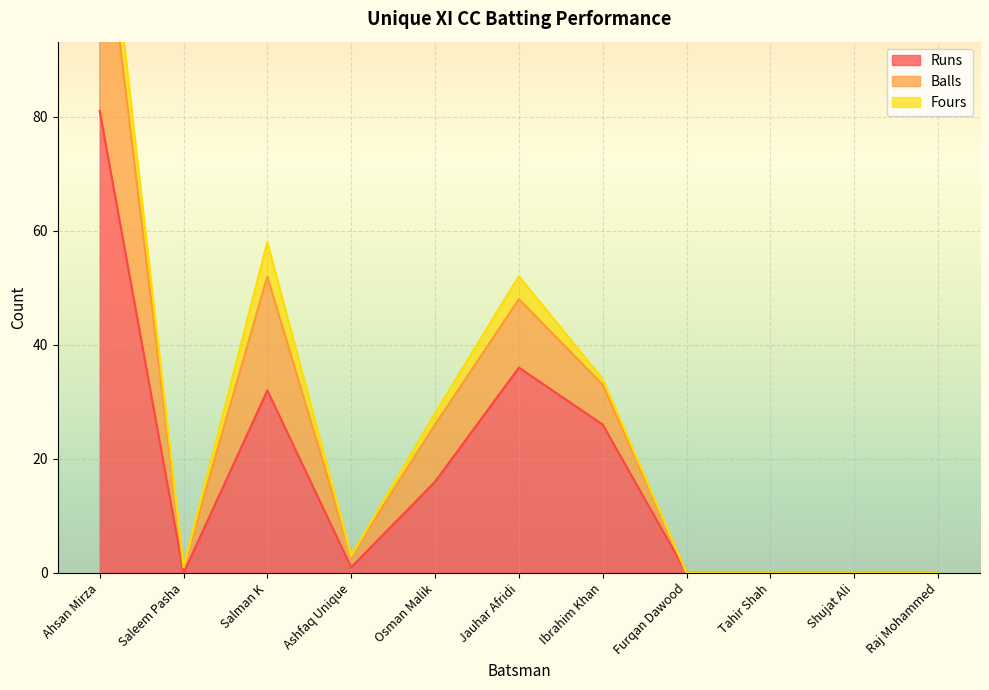

True or false: Balls and Runs cross at least once.

False